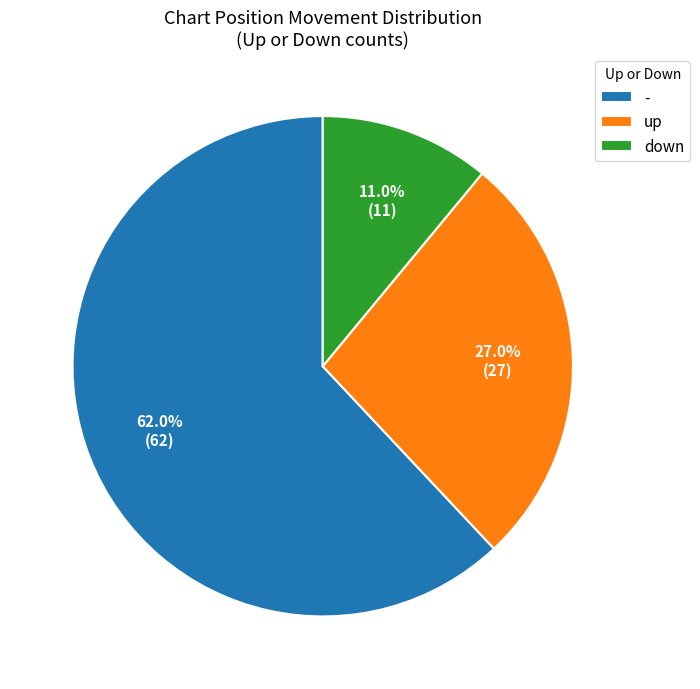

Is it true that up is 27% of the pie?

True